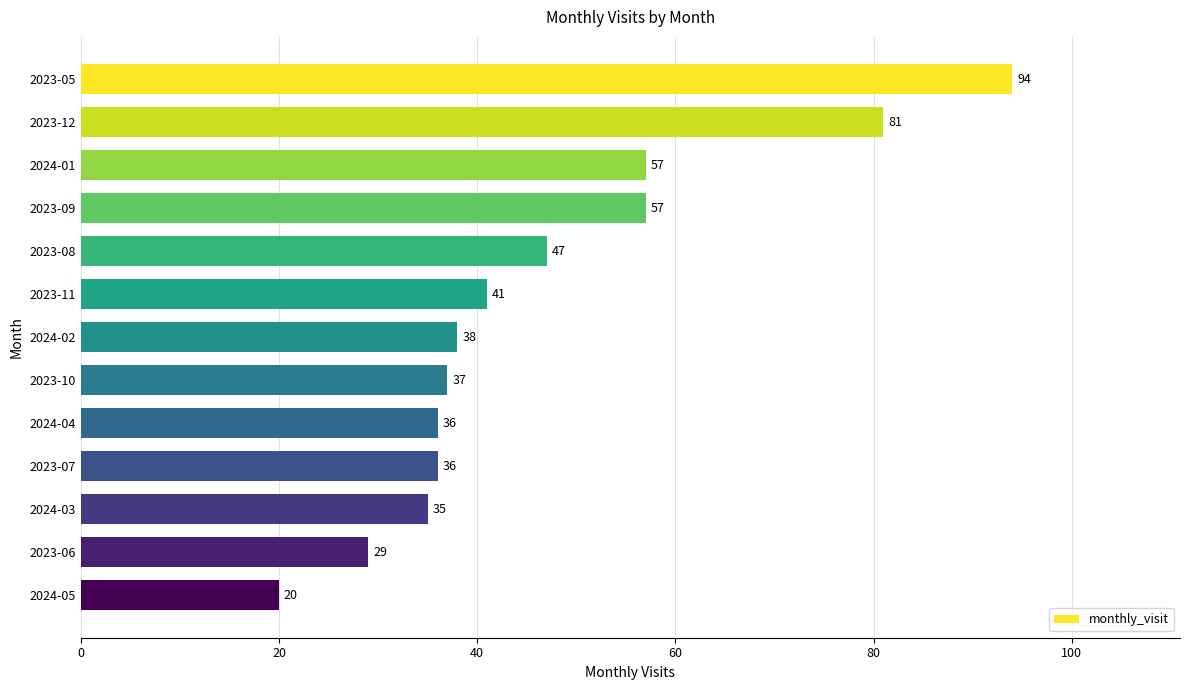

How many categories are shown in the chart?

13